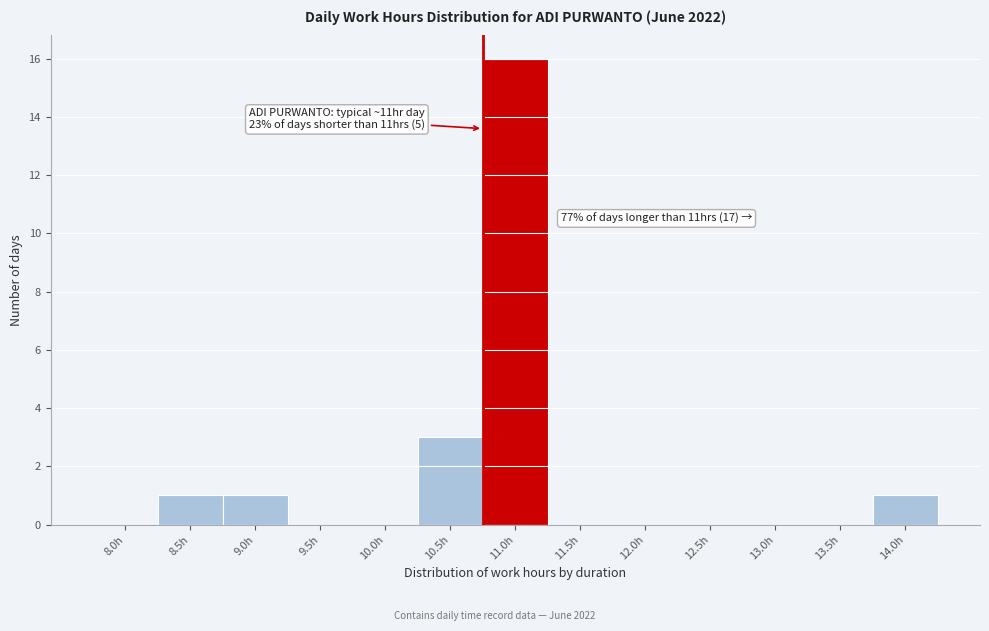

Reading right to left, list all the values displayed in this chart.

14.0h=1	13.5h=0	13.0h=0	12.5h=0	12.0h=0	11.5h=0	11.0h=16	10.5h=3	10.0h=0	9.5h=0	9.0h=1	8.5h=1	8.0h=0